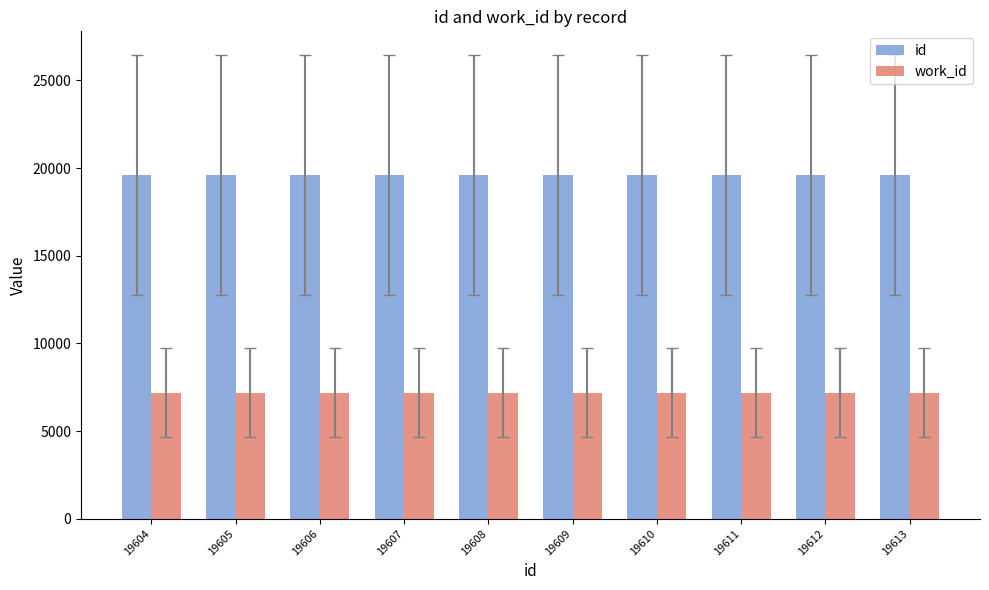

What is the sum of the id values at 19606 and 19607?

39213